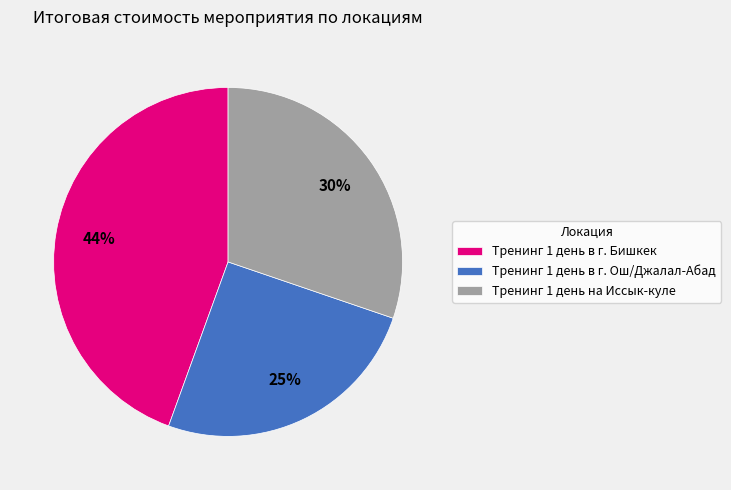

Which has a higher value, Тренинг 1 день в г. Ош/Джалал-Абад or Тренинг 1 день на Иссык-куле?

Тренинг 1 день на Иссык-куле